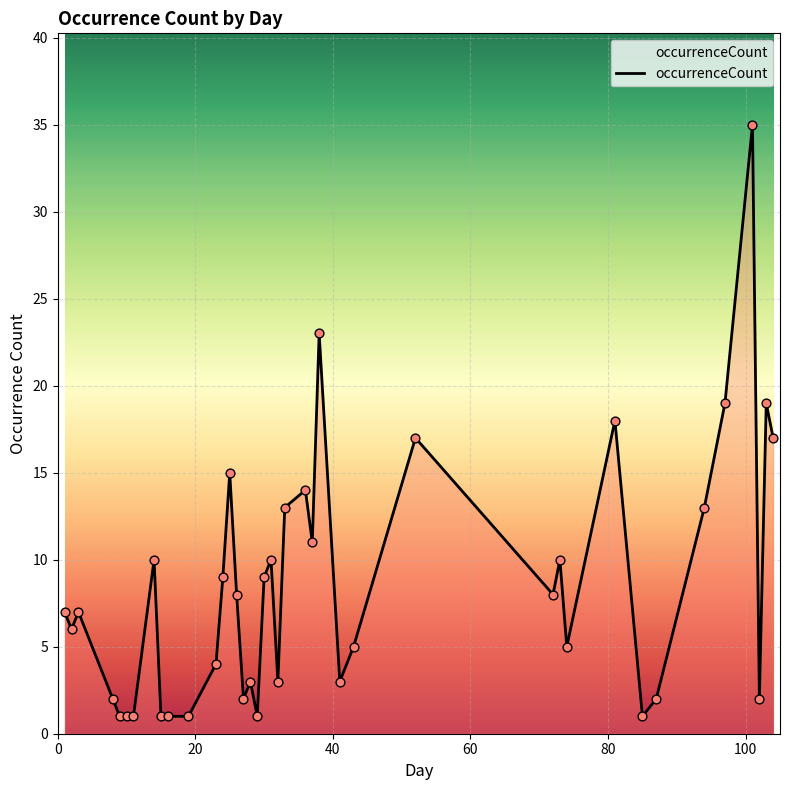

What is the difference between the maximum and minimum values?

34